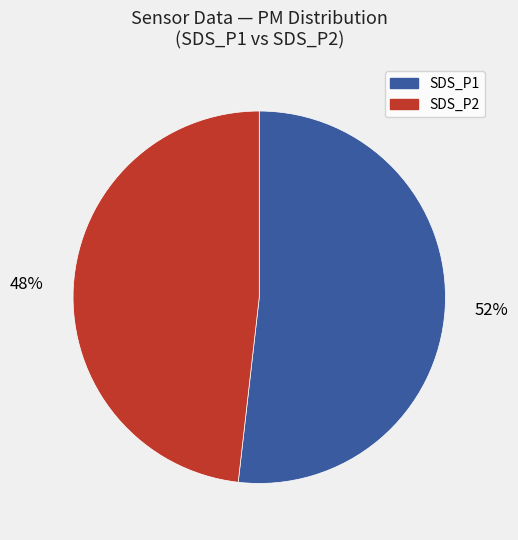

Which has a higher value, SDS_P1 or SDS_P2?

SDS_P1